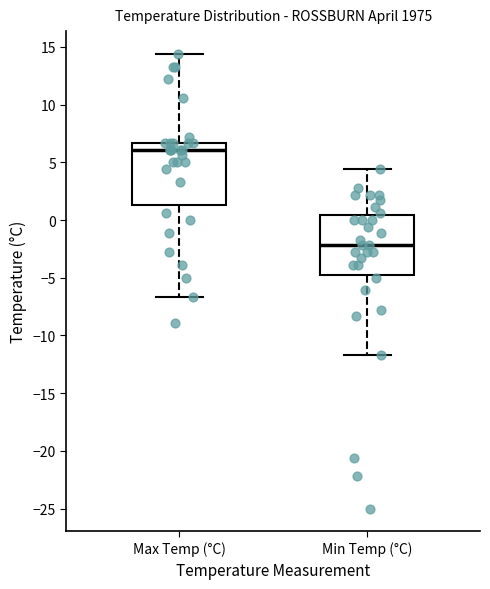

Where is the upper edge of the box for Max Temp (°C) on the y-axis? The values are not printed on the chart, so give them approximately, as read against the axis.

6.5